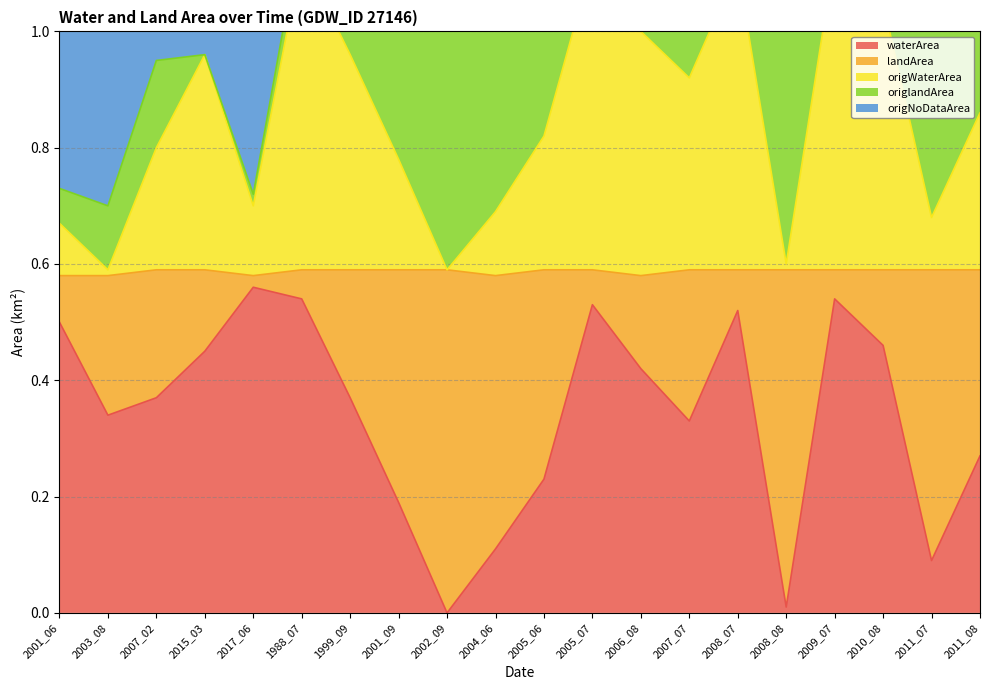

The value of waterArea at 2005_06 is 0.1. True or false?

False